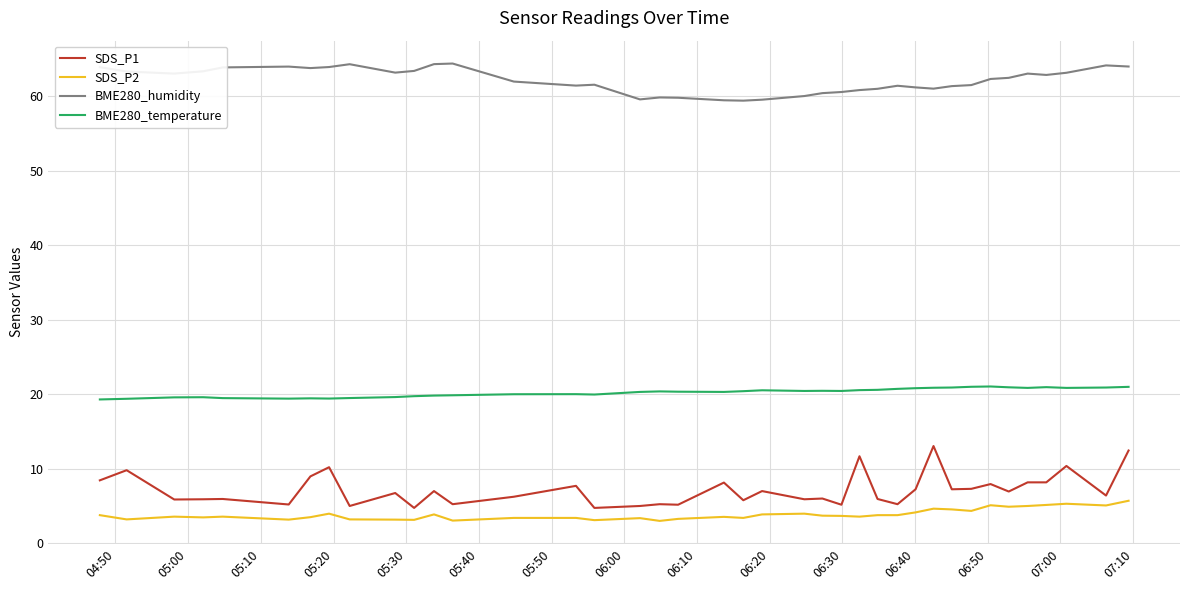

Which series has the widest spread of values?

SDS_P1